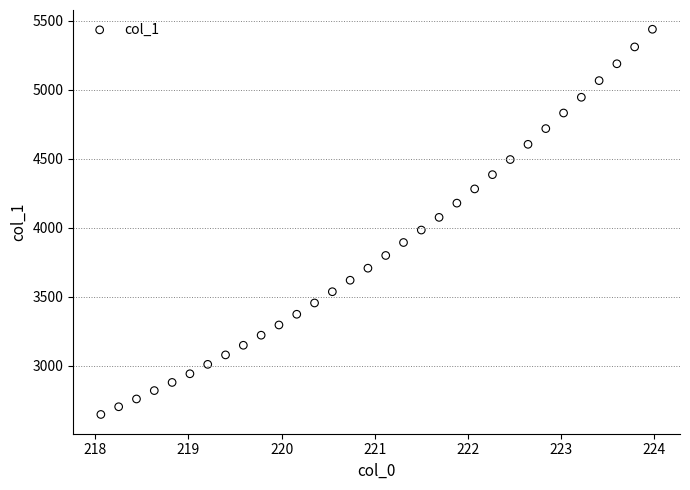

What is the range of Y values (max minus min)?

2791.8